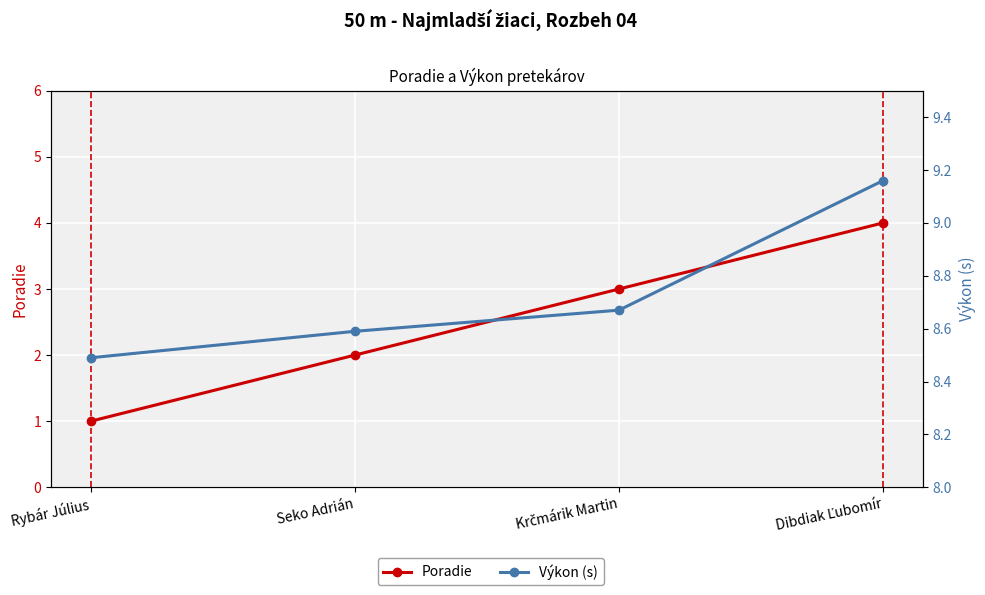

Is this an area chart (filled region under the line)?

No